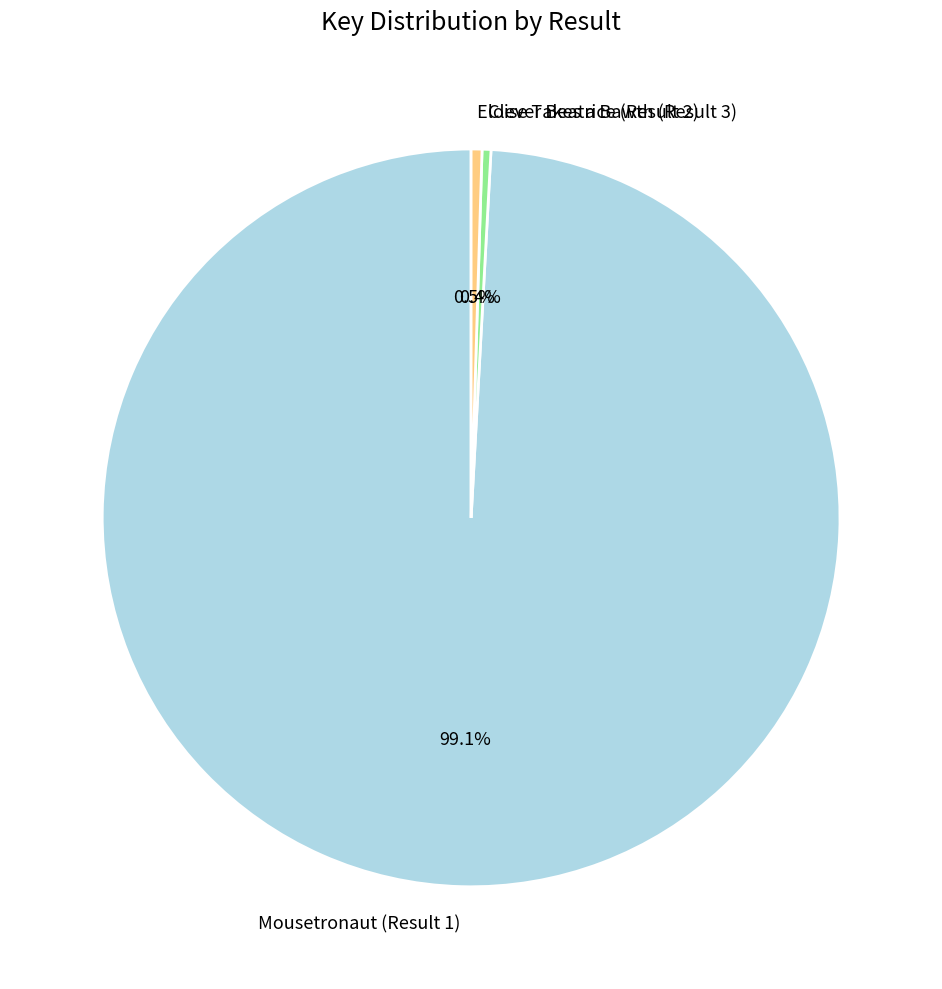

Which slice represents more than half of the pie?

Mousetronaut (Result 1)